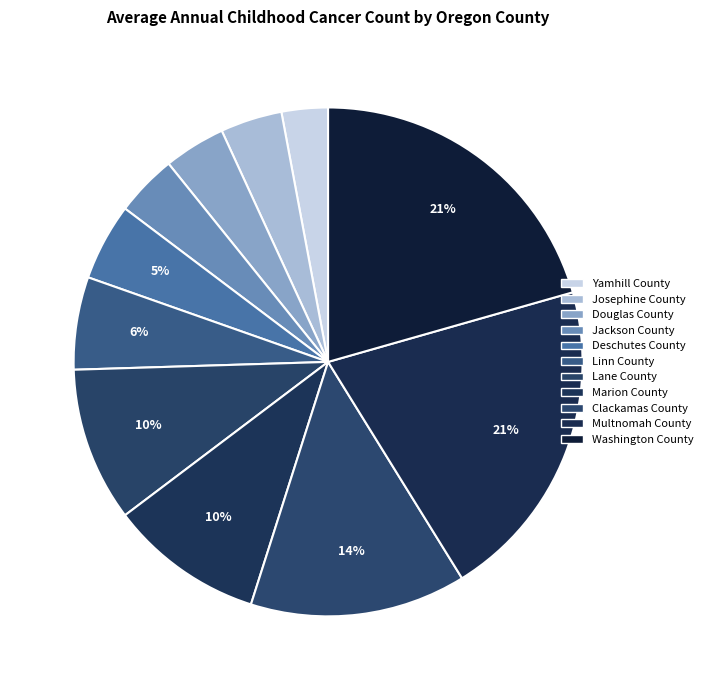

How many slices are in this pie chart?

11